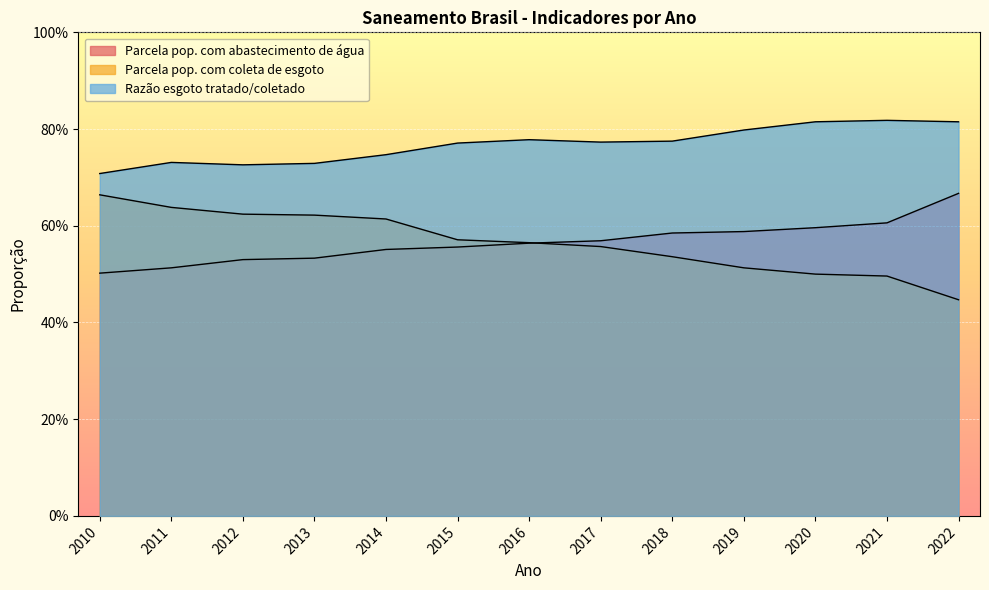

Between which two adjacent categories do Parcela pop. com coleta de esgoto and Parcela pop. com abastecimento de água first intersect?

2016 and 2017